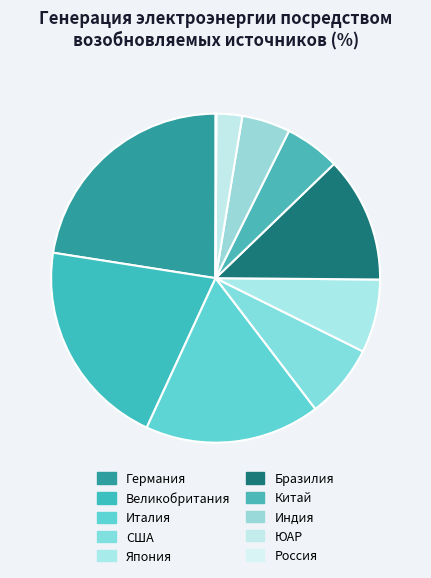

Rank the categories by value from highest to lowest.

Германия, Великобритания, Италия, Бразилия, США, Япония, Китай, Индия, ЮАР, Россия